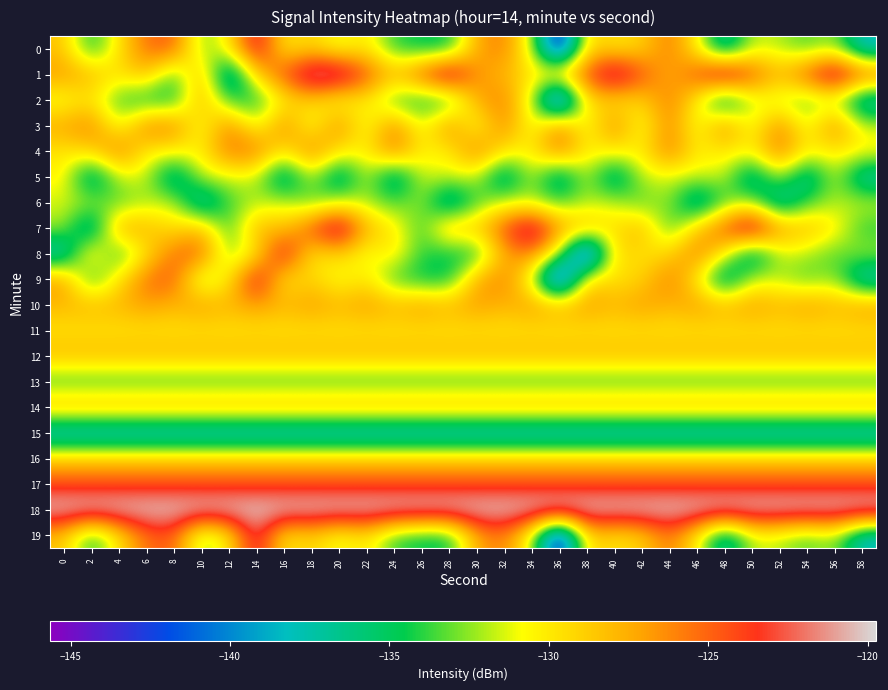

What is the greatest value displayed?

-119.7